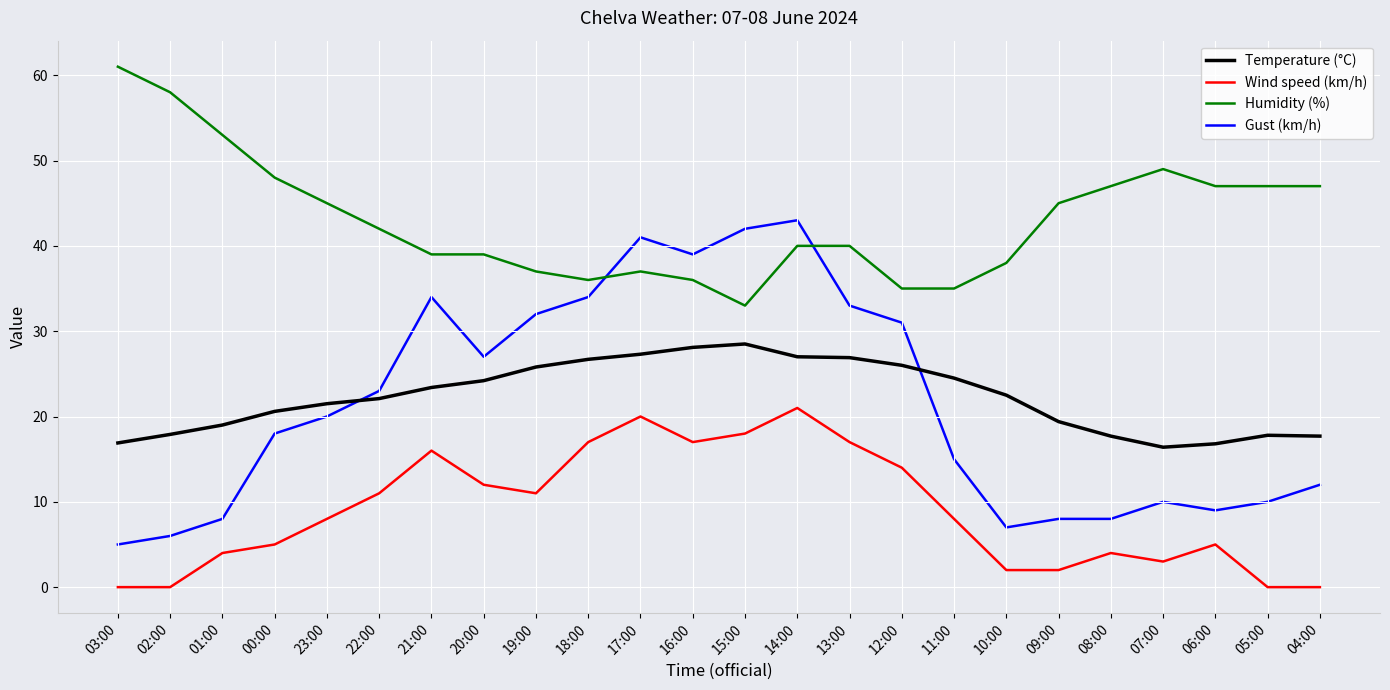

True or false: Temperature (°C) and Wind speed (km/h) cross at least once.

False